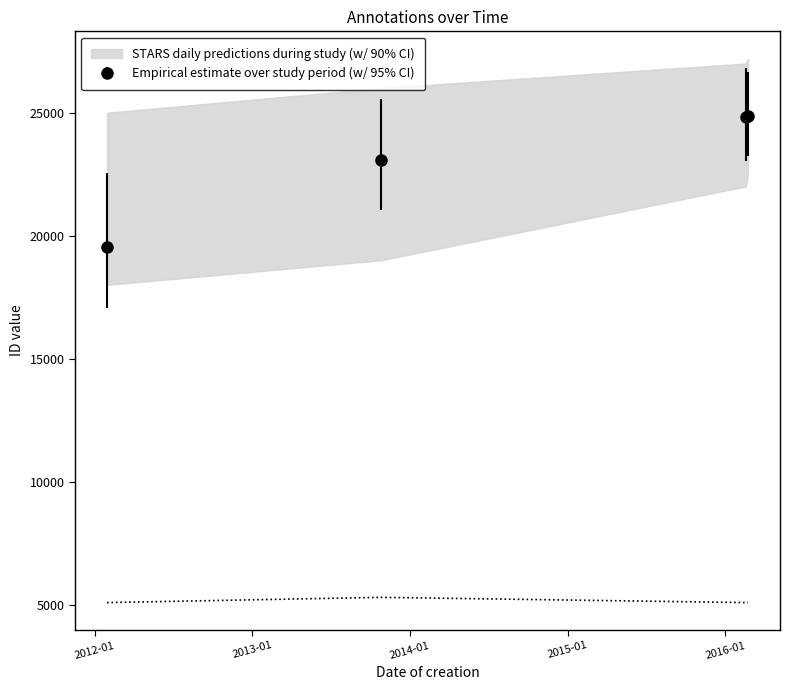

At how many categories does at least one series exceed 13289?

4